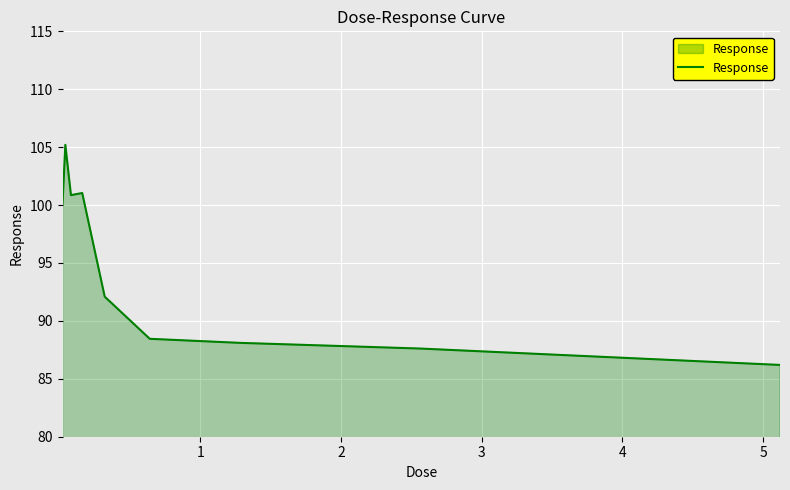

Count the number of data series in this chart.

1